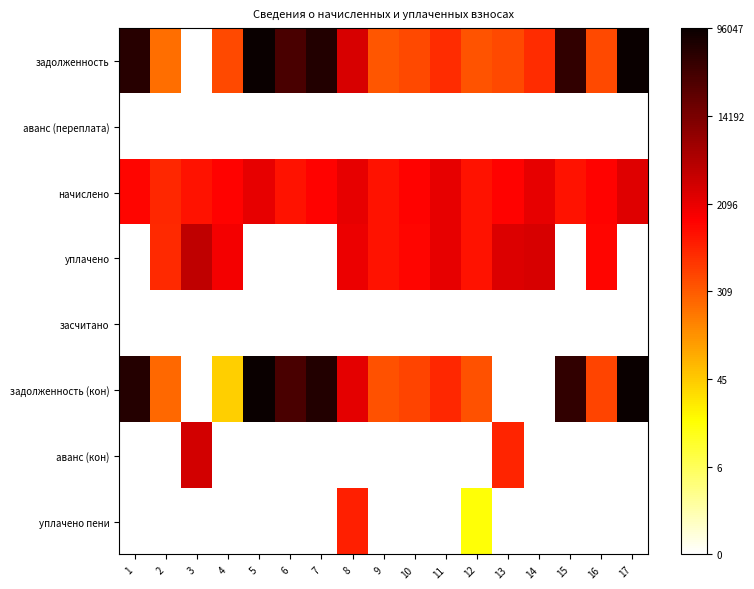

Between 7 and 11, which series saw the biggest shift?

уплачено